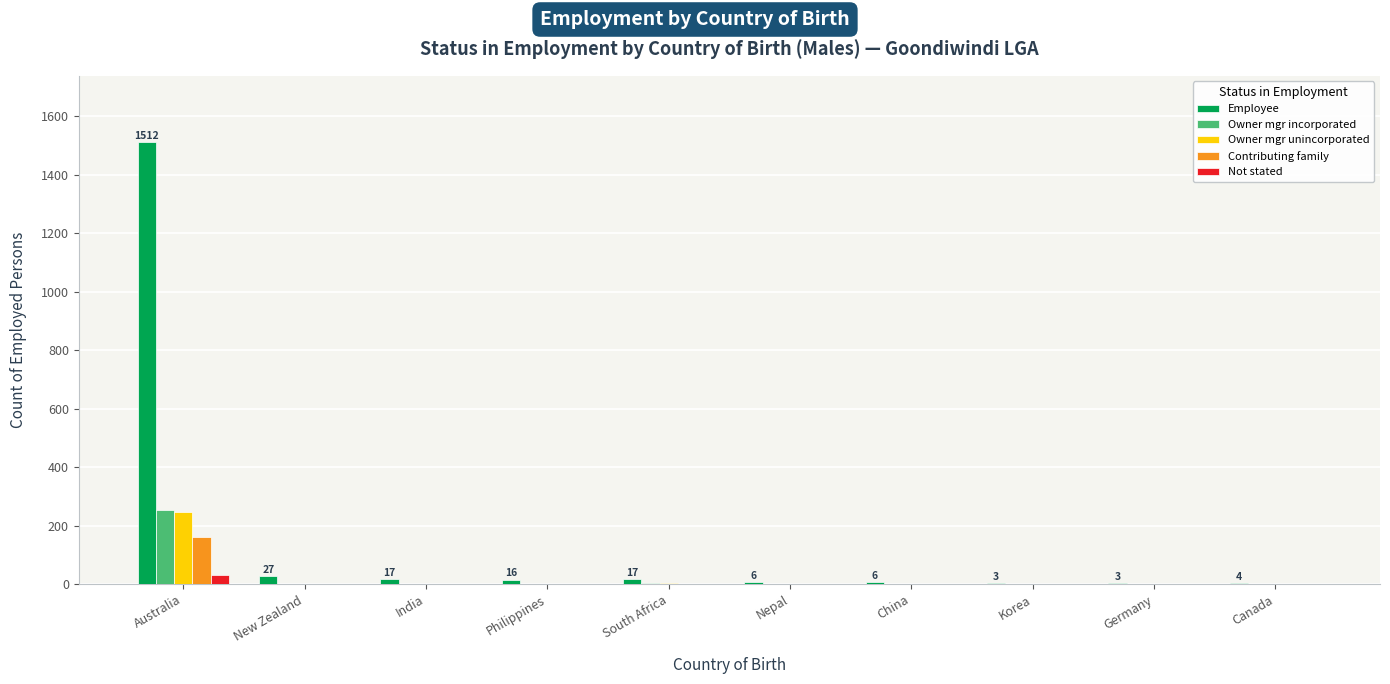

What is the maximum value for Owner mgr incorporated?

255